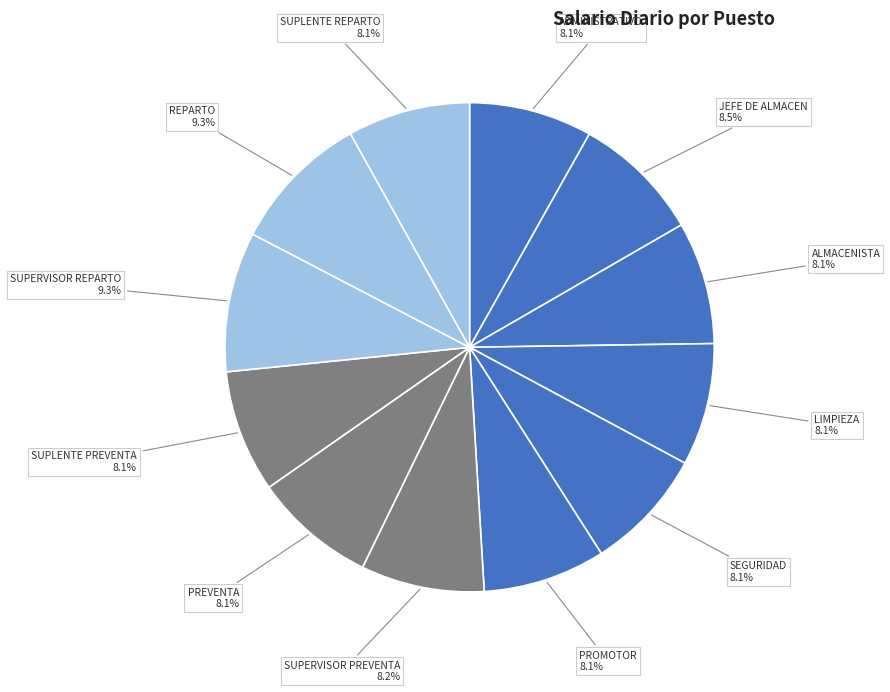

What percentage is the SUPERVISOR PREVENTA slice, to the nearest percent?

8%